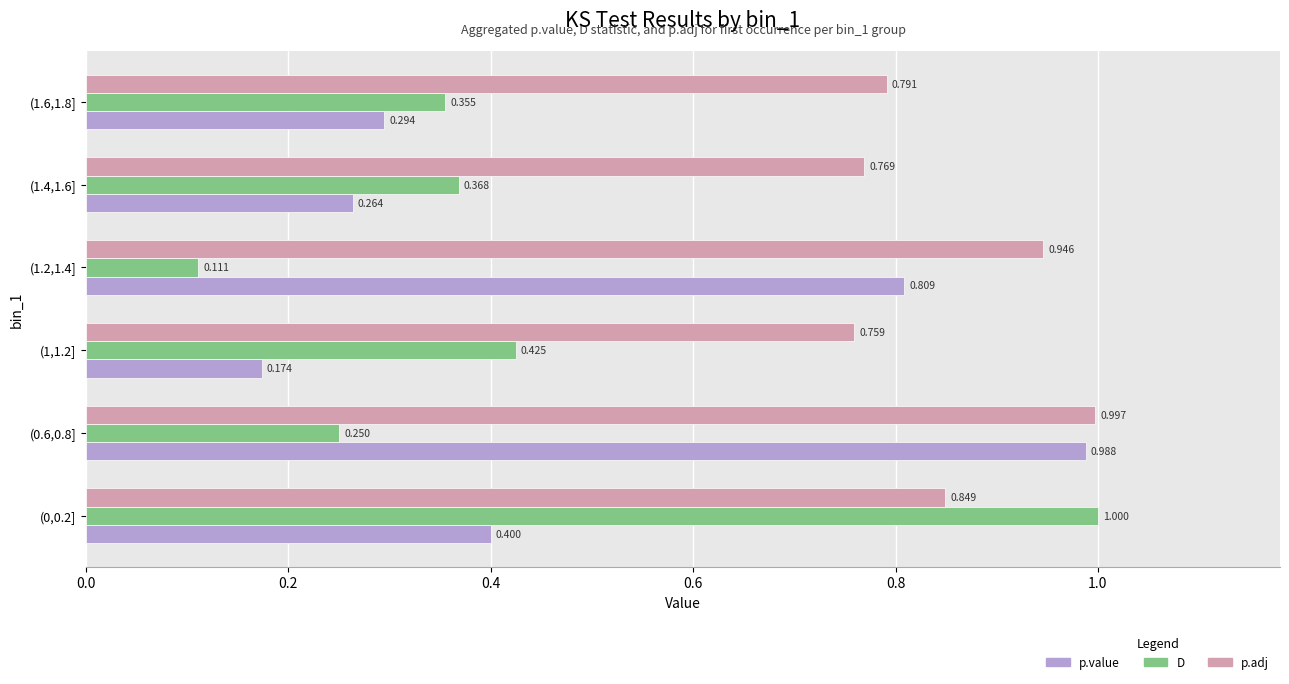

List the labels in order of D value, smallest first.

(1.2,1.4], (0.6,0.8], (1.6,1.8], (1.4,1.6], (1,1.2], (0,0.2]